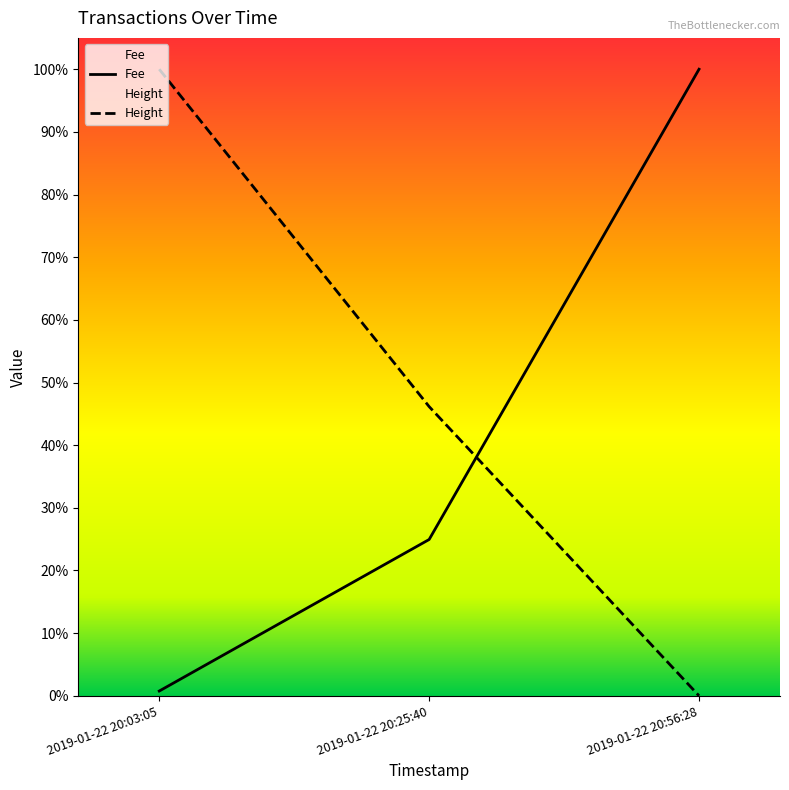

The value of Fee at 2019-01-22 20:25:40 is 0.2. True or false?

True